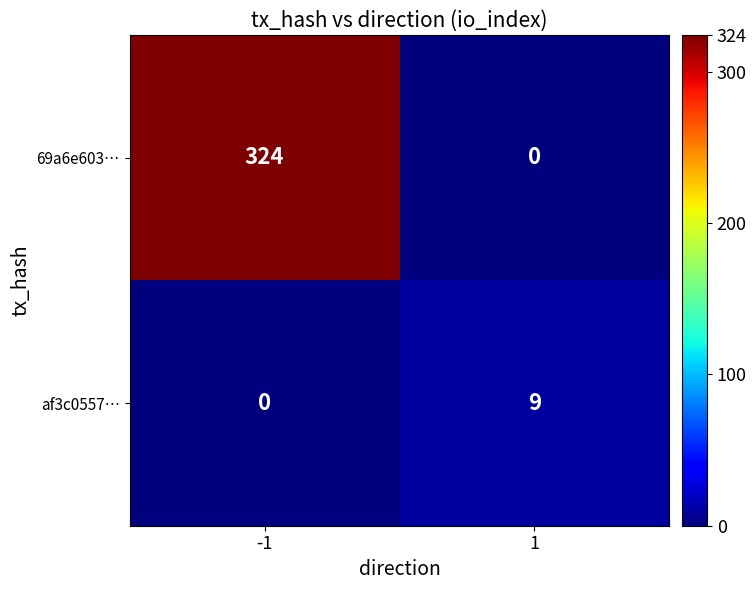

What is the total value across all series at -1?

324